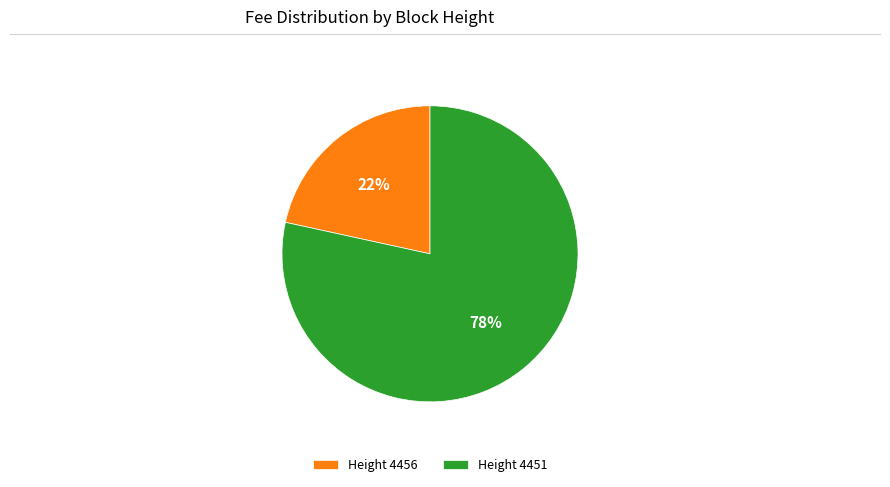

How many segments does this pie chart have?

2